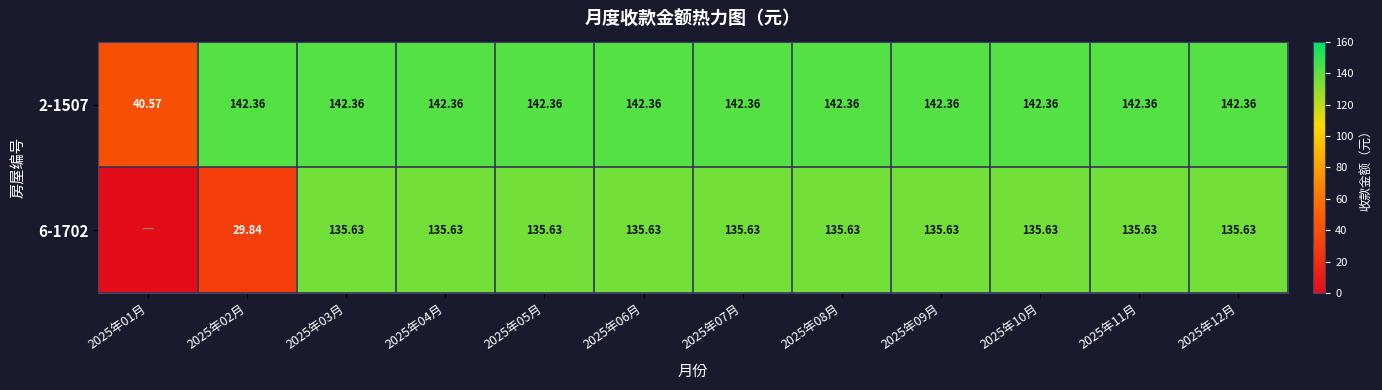

The value of 6-1702 at 2025年03月 is 67.6. True or false?

False